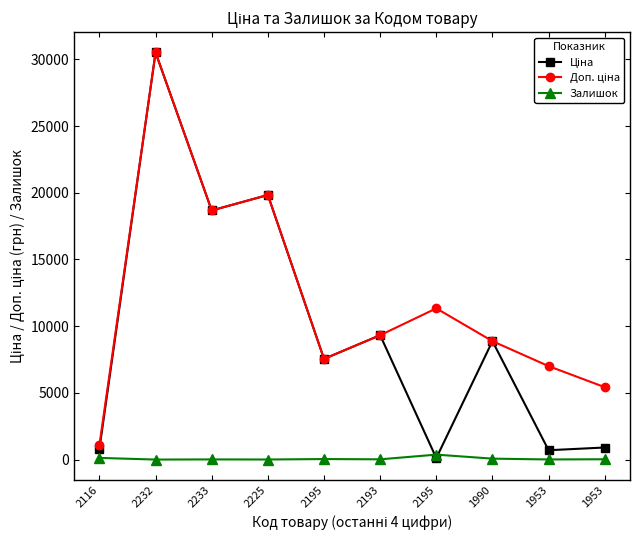

Reading left to right, transcribe all the data shown in this chart.

Ціна: 2116=813.0	2232=30512.3	2233=18671.5	2225=19831.1	2195=7545.9	2193=9321.4	2195=113.3	1990=8874.6	1953=700.4	1953=904.3
Доп. ціна: 2116=1101.8	2232=30512.3	2233=18671.5	2225=19831.1	2195=7545.9	2193=9321.4	2195=11334.0	1990=8874.6	1953=7004.3	1953=5425.9
Залишок: 2116=125.0	2232=0.0	2233=12.0	2225=5.0	2195=38.0	2193=19.0	2195=370.0	1990=69.0	1953=8.0	1953=24.0